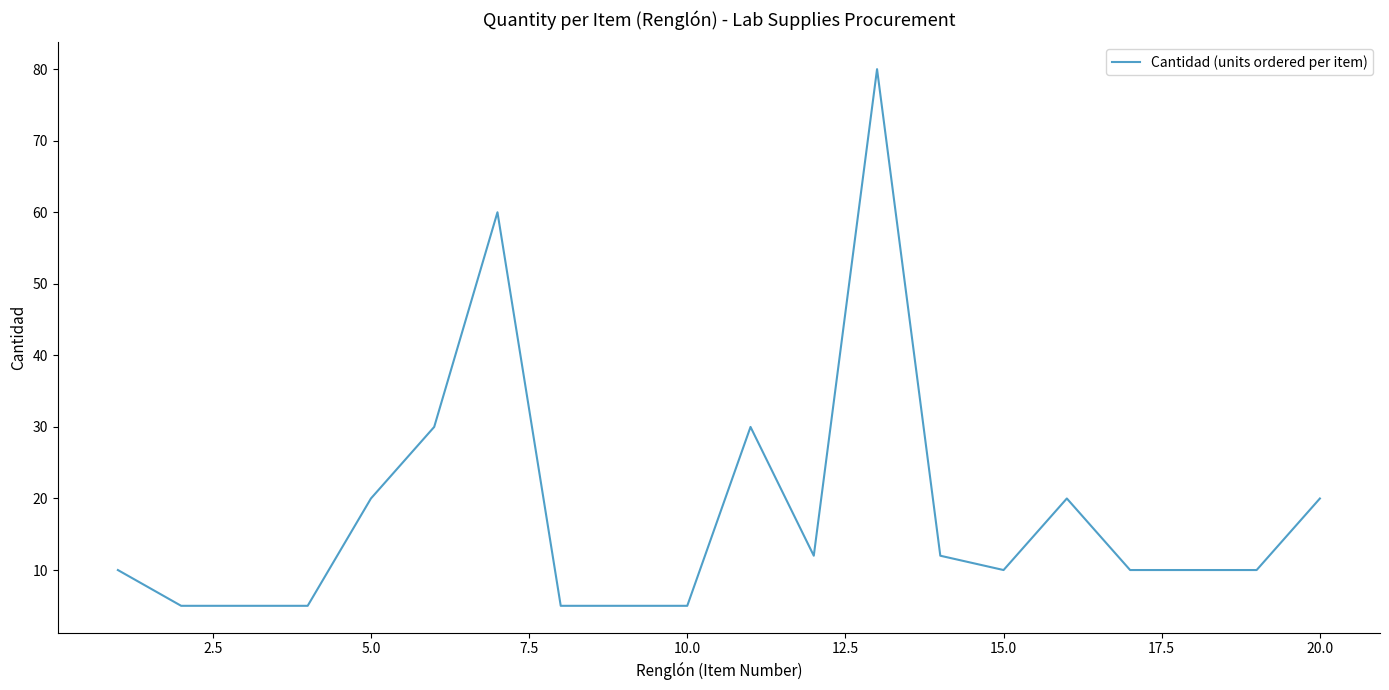

What is the minimum value shown in the chart?

5